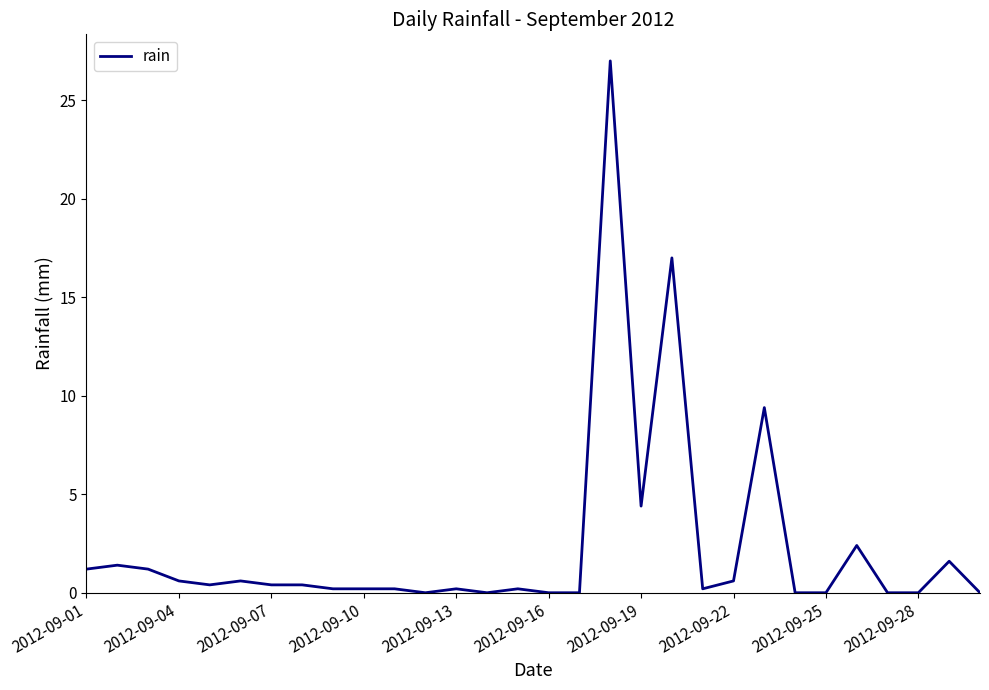

What is the maximum value shown in the chart?

27.0